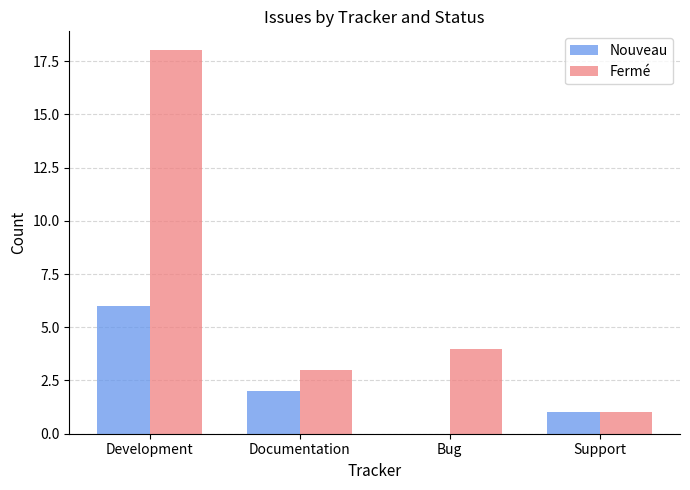

At which category is the sum across all series the highest?

Development